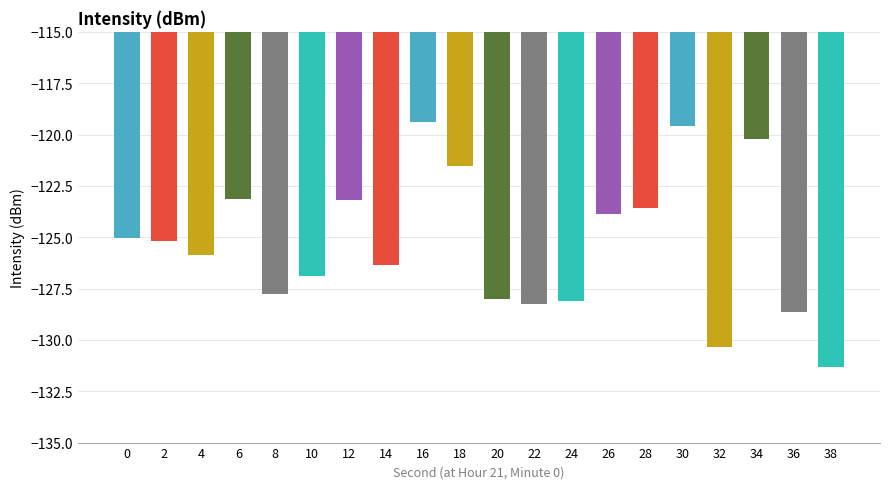

Count the number of data series in this chart.

1